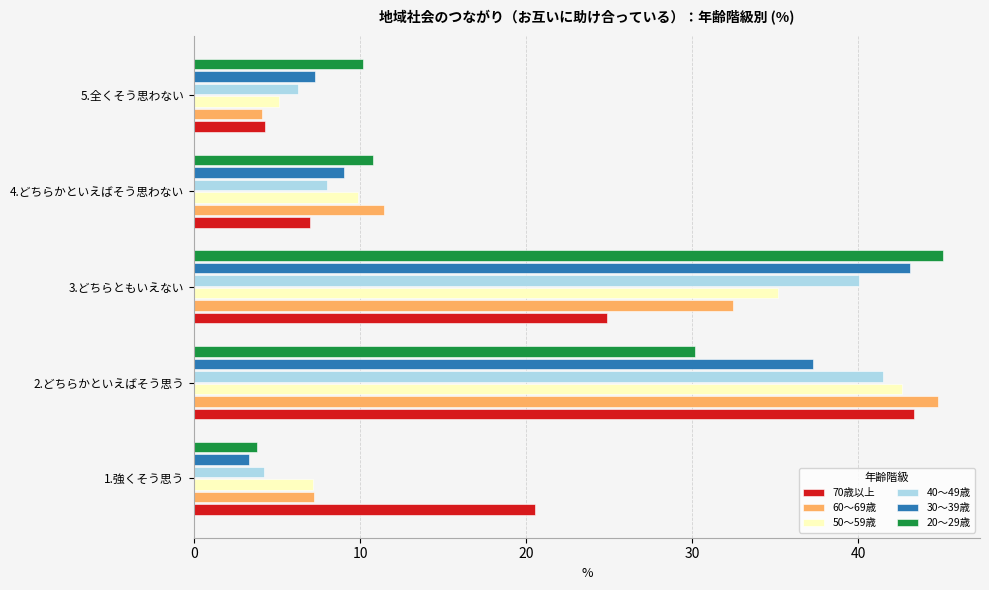

List the labels in order of 70歳以上 value, smallest first.

5.全くそう思わない, 4.どちらかといえばそう思わない, 1.強くそう思う, 3.どちらともいえない, 2.どちらかといえばそう思う